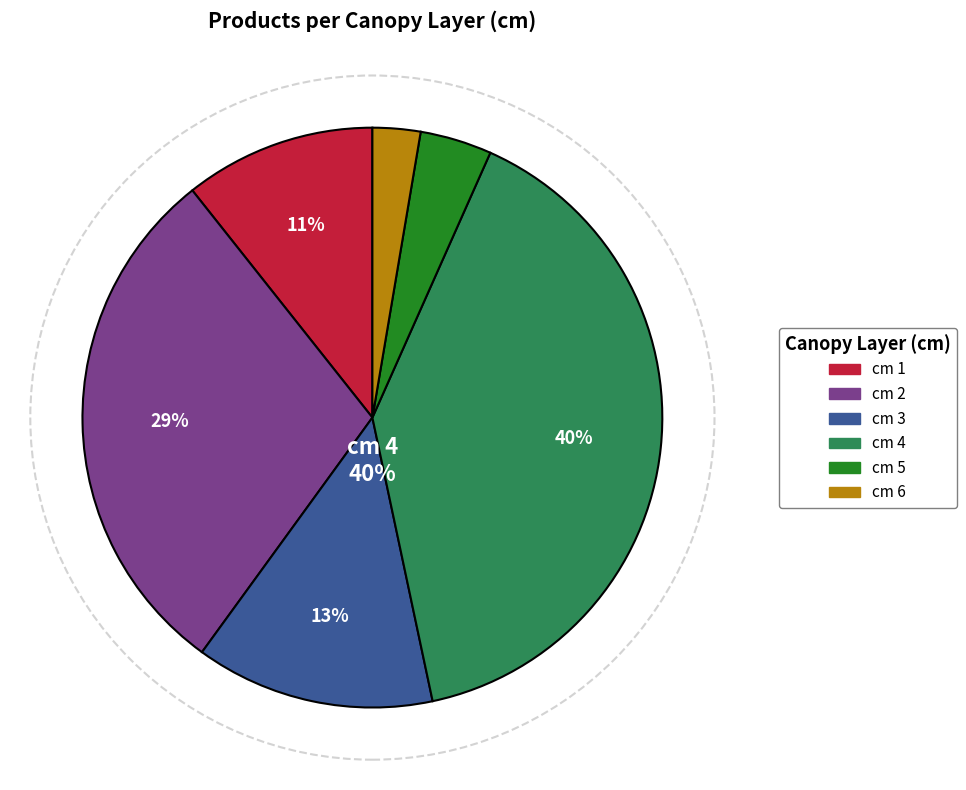

Which slice is the smallest?

6